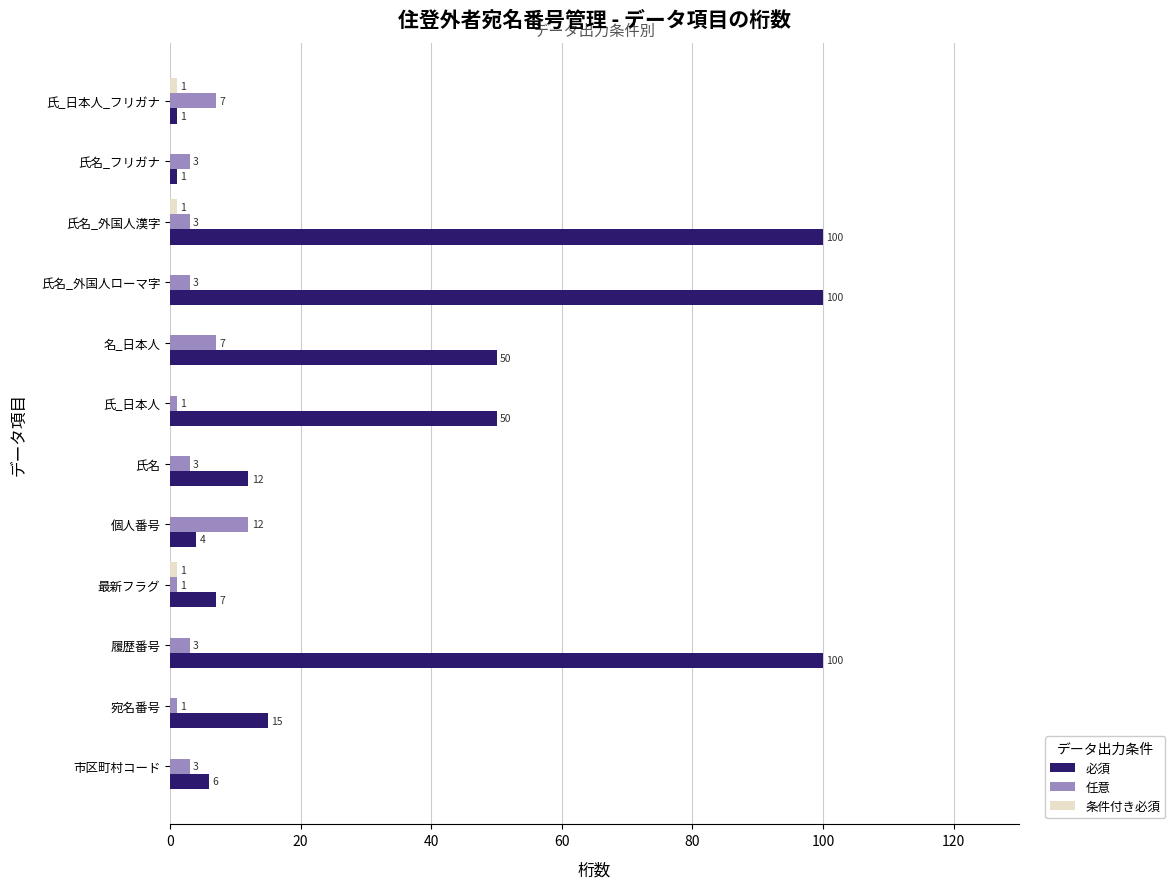

Is the value of 任意 at 名_日本人 greater than the value of 必須 at 氏名_外国人ローマ字?

No